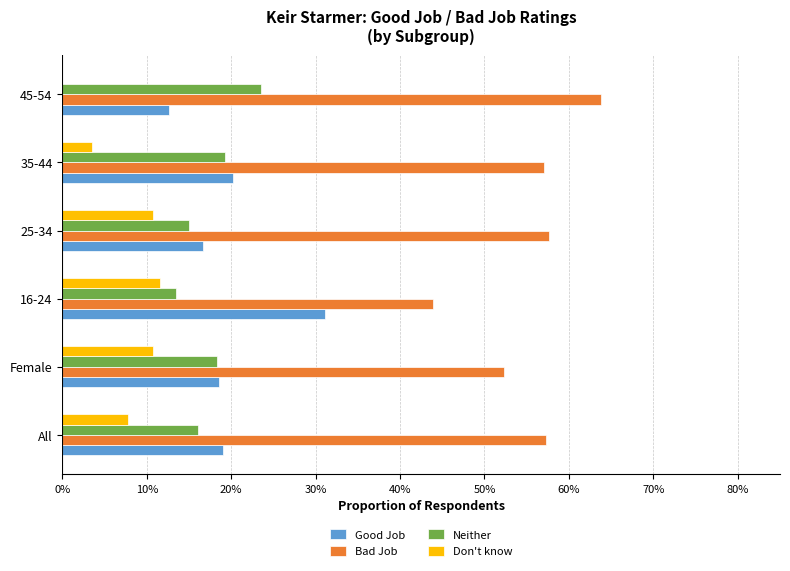

What are all the series names shown in the legend?

Good Job, Bad Job, Neither, Don't know